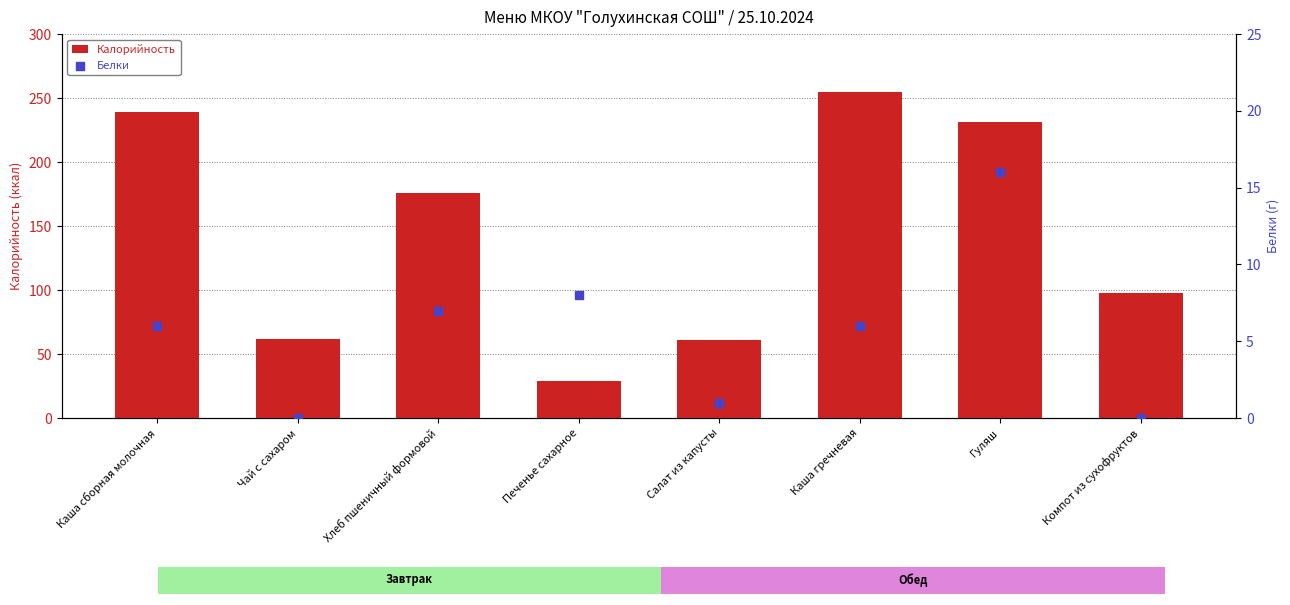

Which series reaches the maximum Y coordinate?

Калорийность